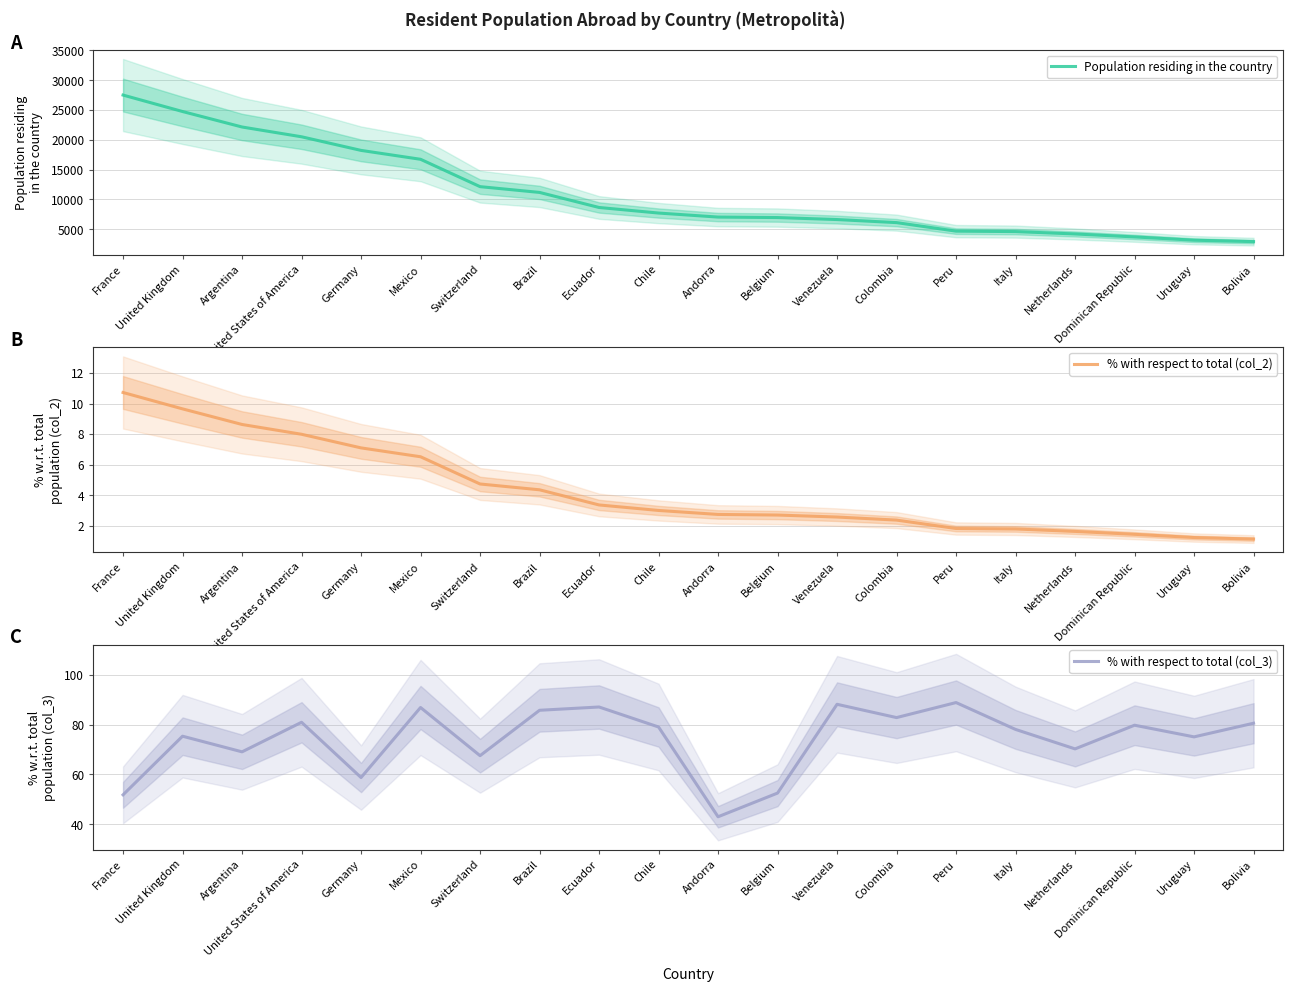

What are all the series names shown in the legend?

Population residing in the country, % with respect to total (col_2), % with respect to total (col_3)